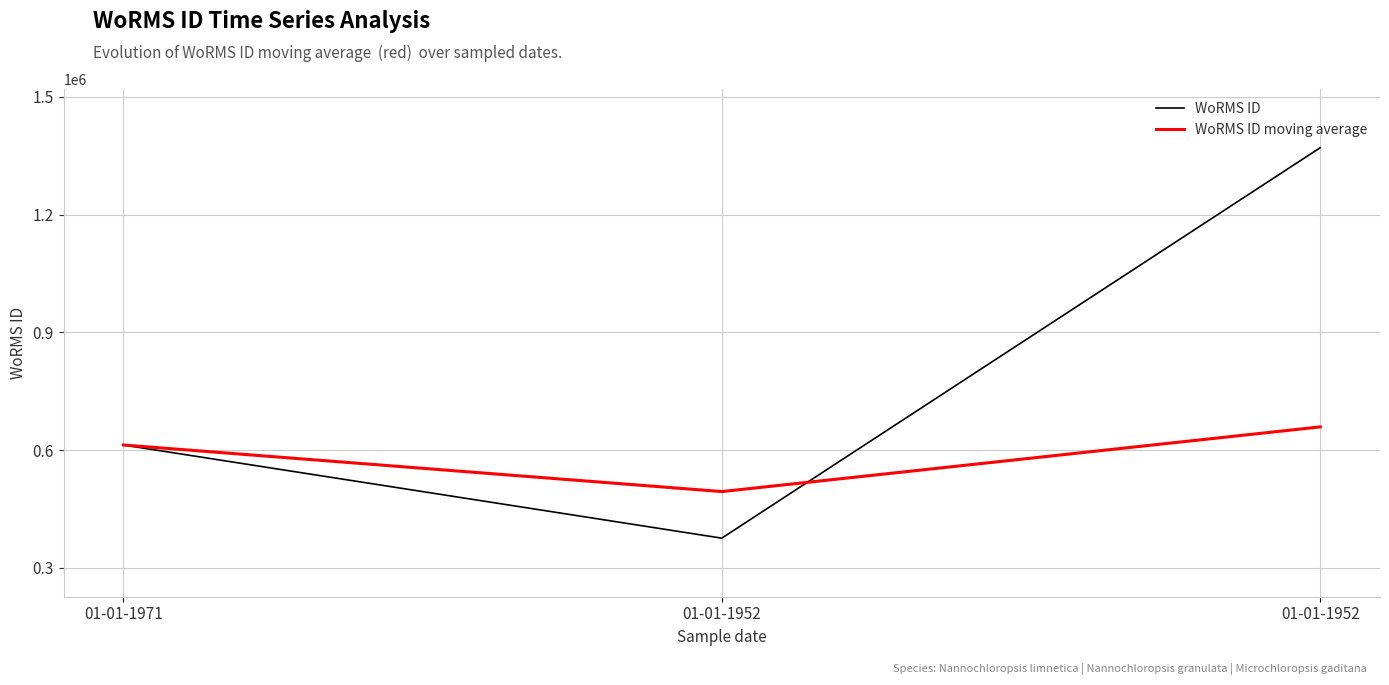

What are all the series names shown in the legend?

WoRMS ID, WoRMS ID moving average